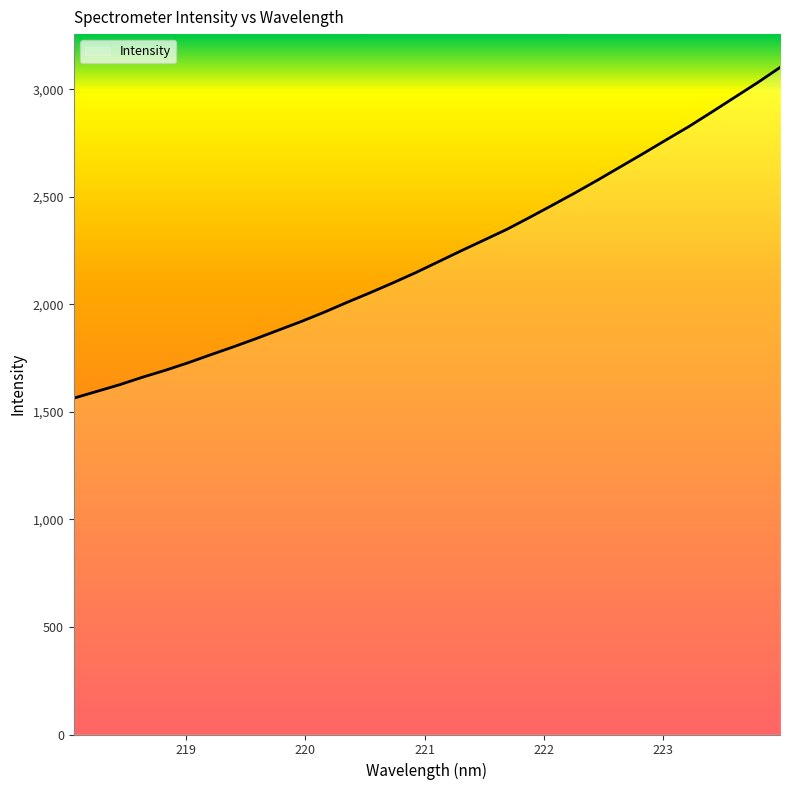

What is the greatest value displayed?

3102.3